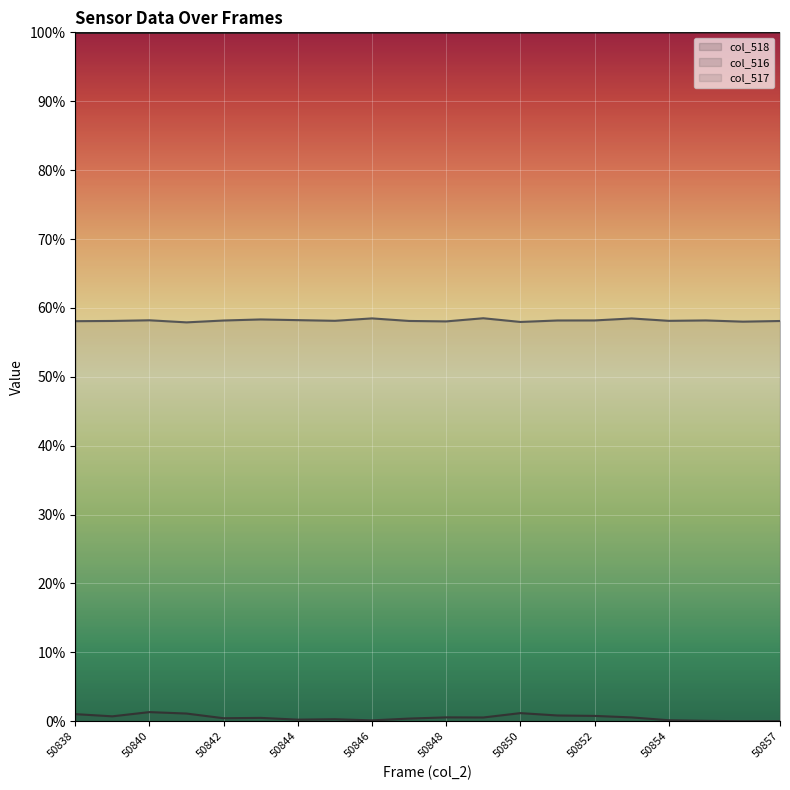

At which category is the sum across all series the highest?

50840